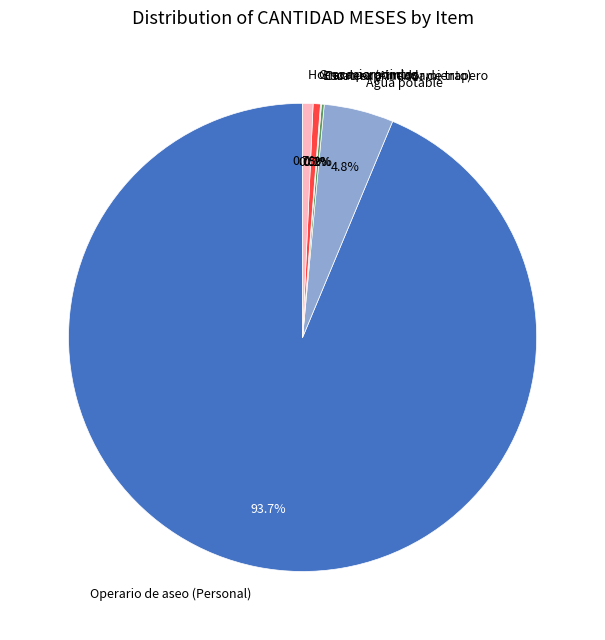

Is Horno microondas the majority of the pie?

No